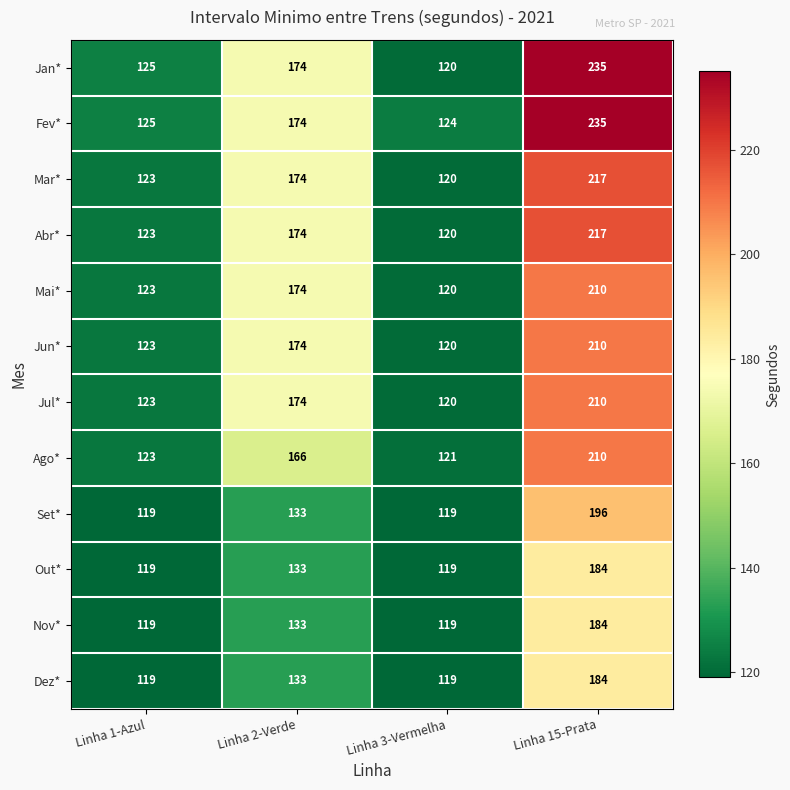

Which series has the widest spread of values?

Jan*